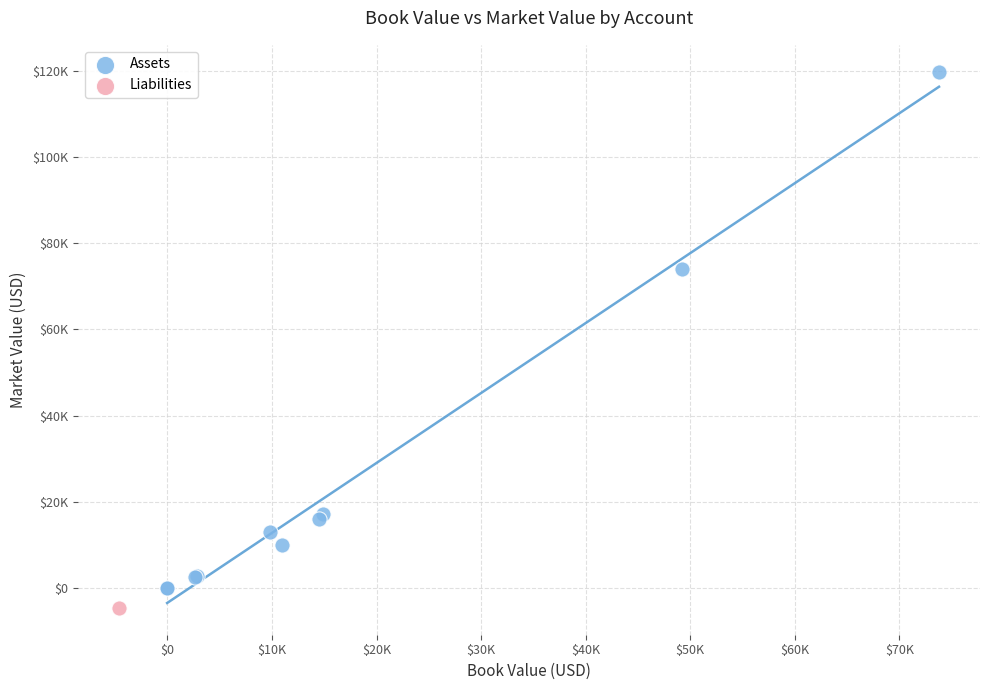

What are all the series names shown in the legend?

Assets, Liabilities